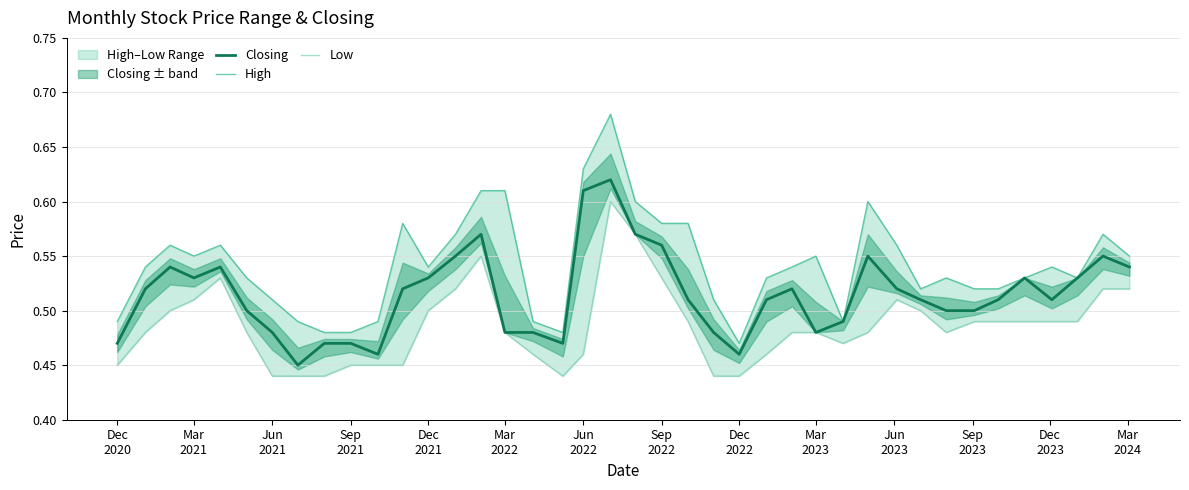

How many data points does each series have?

40